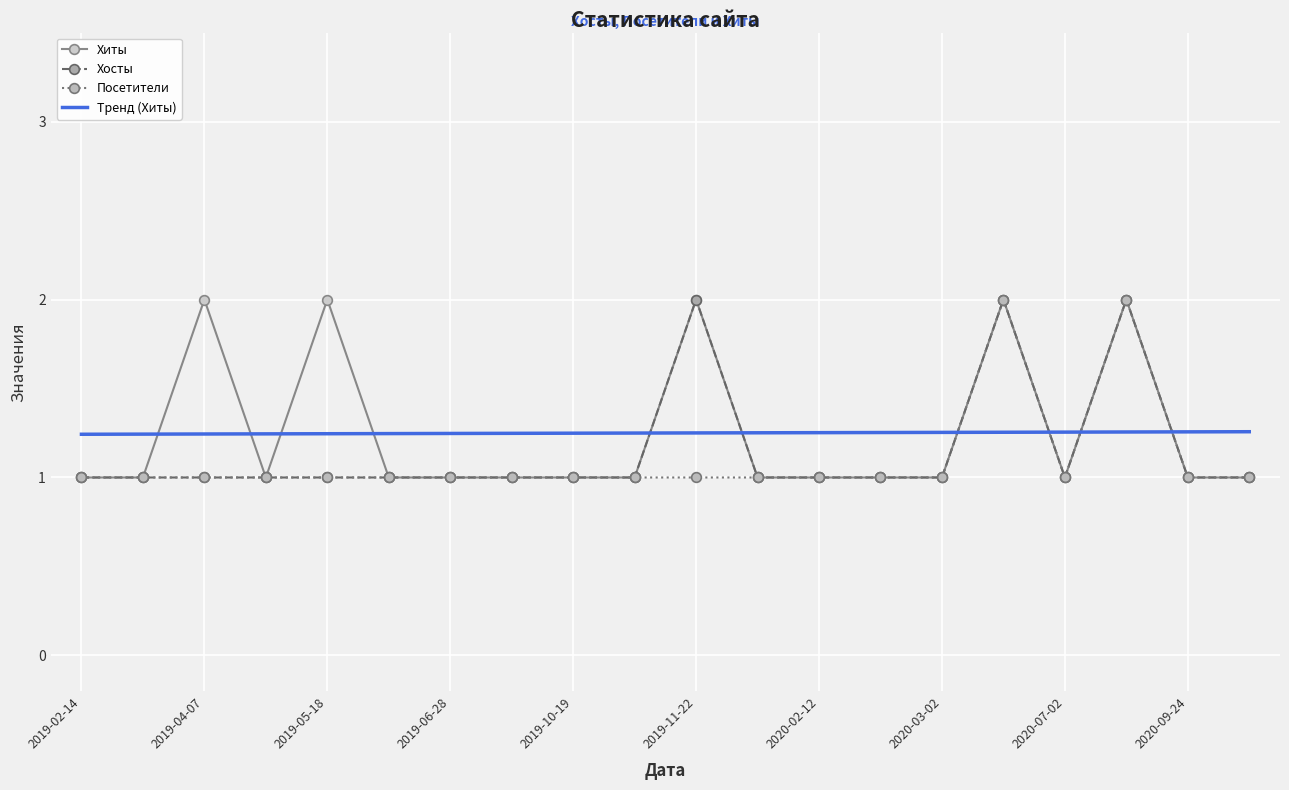

True or false: Тренд (Хиты) and Хиты cross at least once.

True